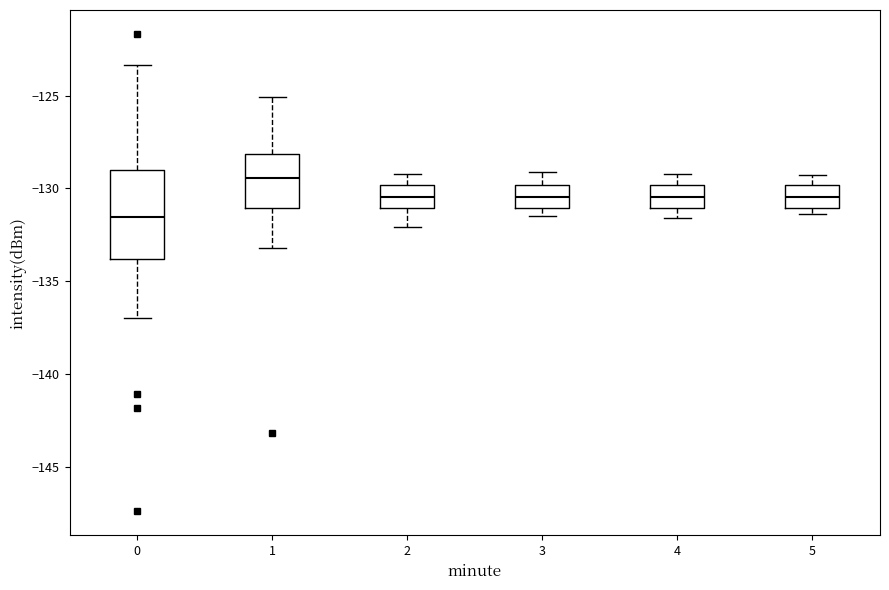

Where does the upper whisker of the box at x = 1 end on the y-axis? The values are not printed on the chart, so give them approximately, as read against the axis.

-125.0